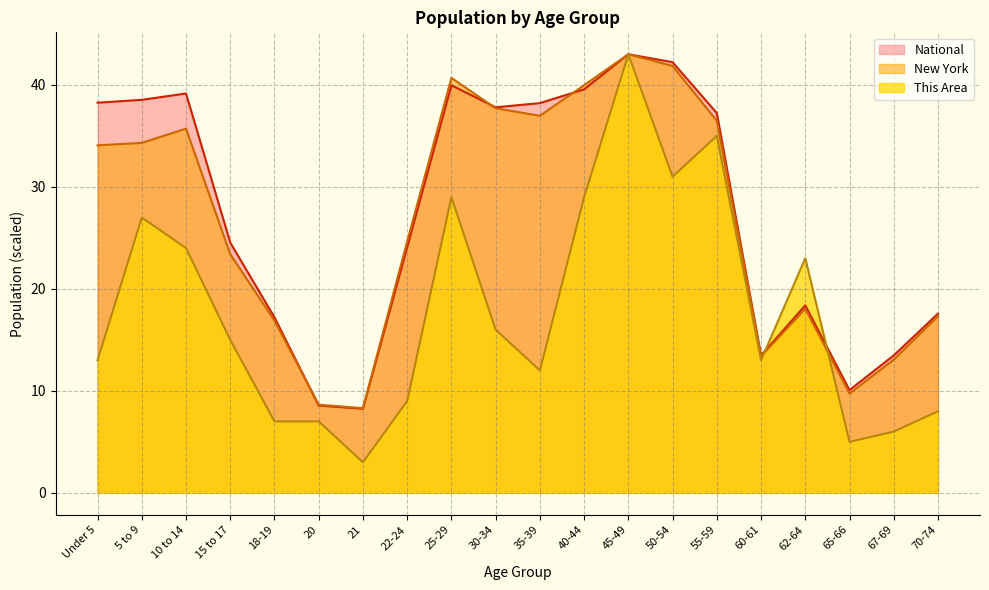

Read the This Area value at 35-39.

12.0